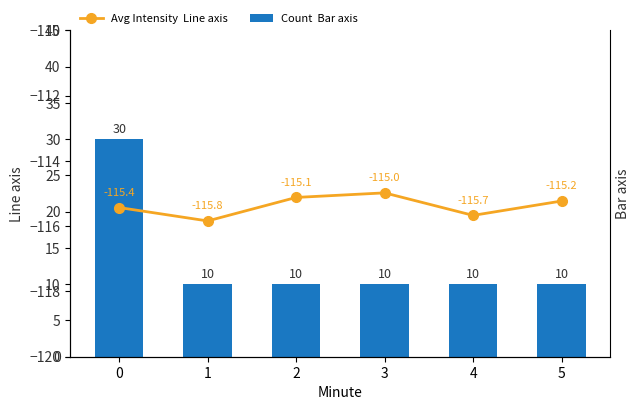

What is the difference between the Avg Intensity  Line axis values at 0 and 4?

0.2